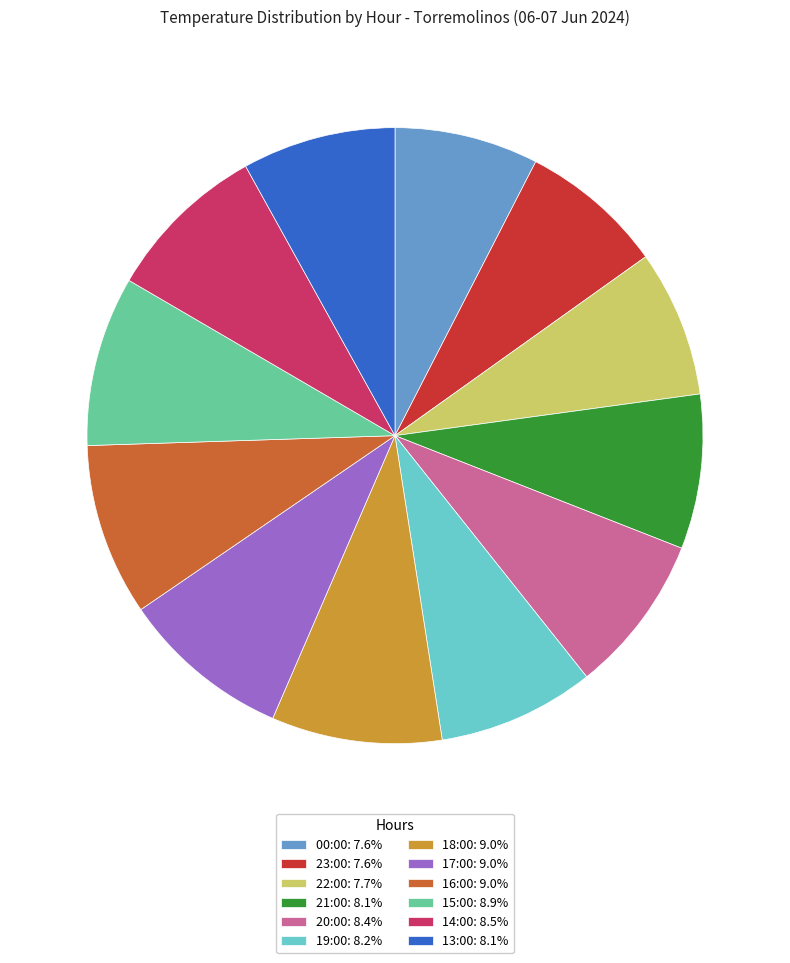

Is it true that 19:00 is 8% of the pie?

True